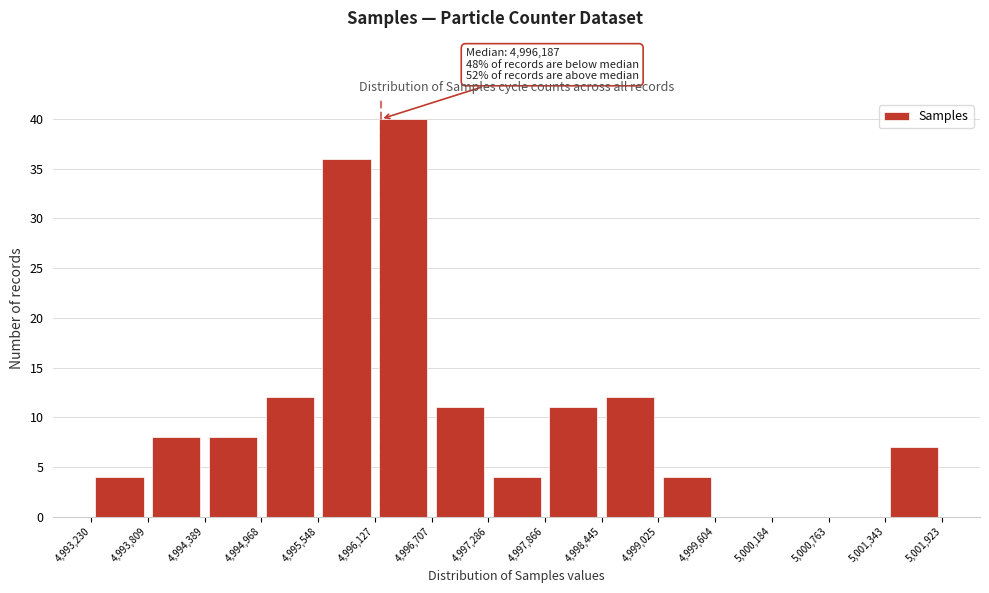

Which range on the x-axis has the tallest bar?

4,996,127 to 4,996,707